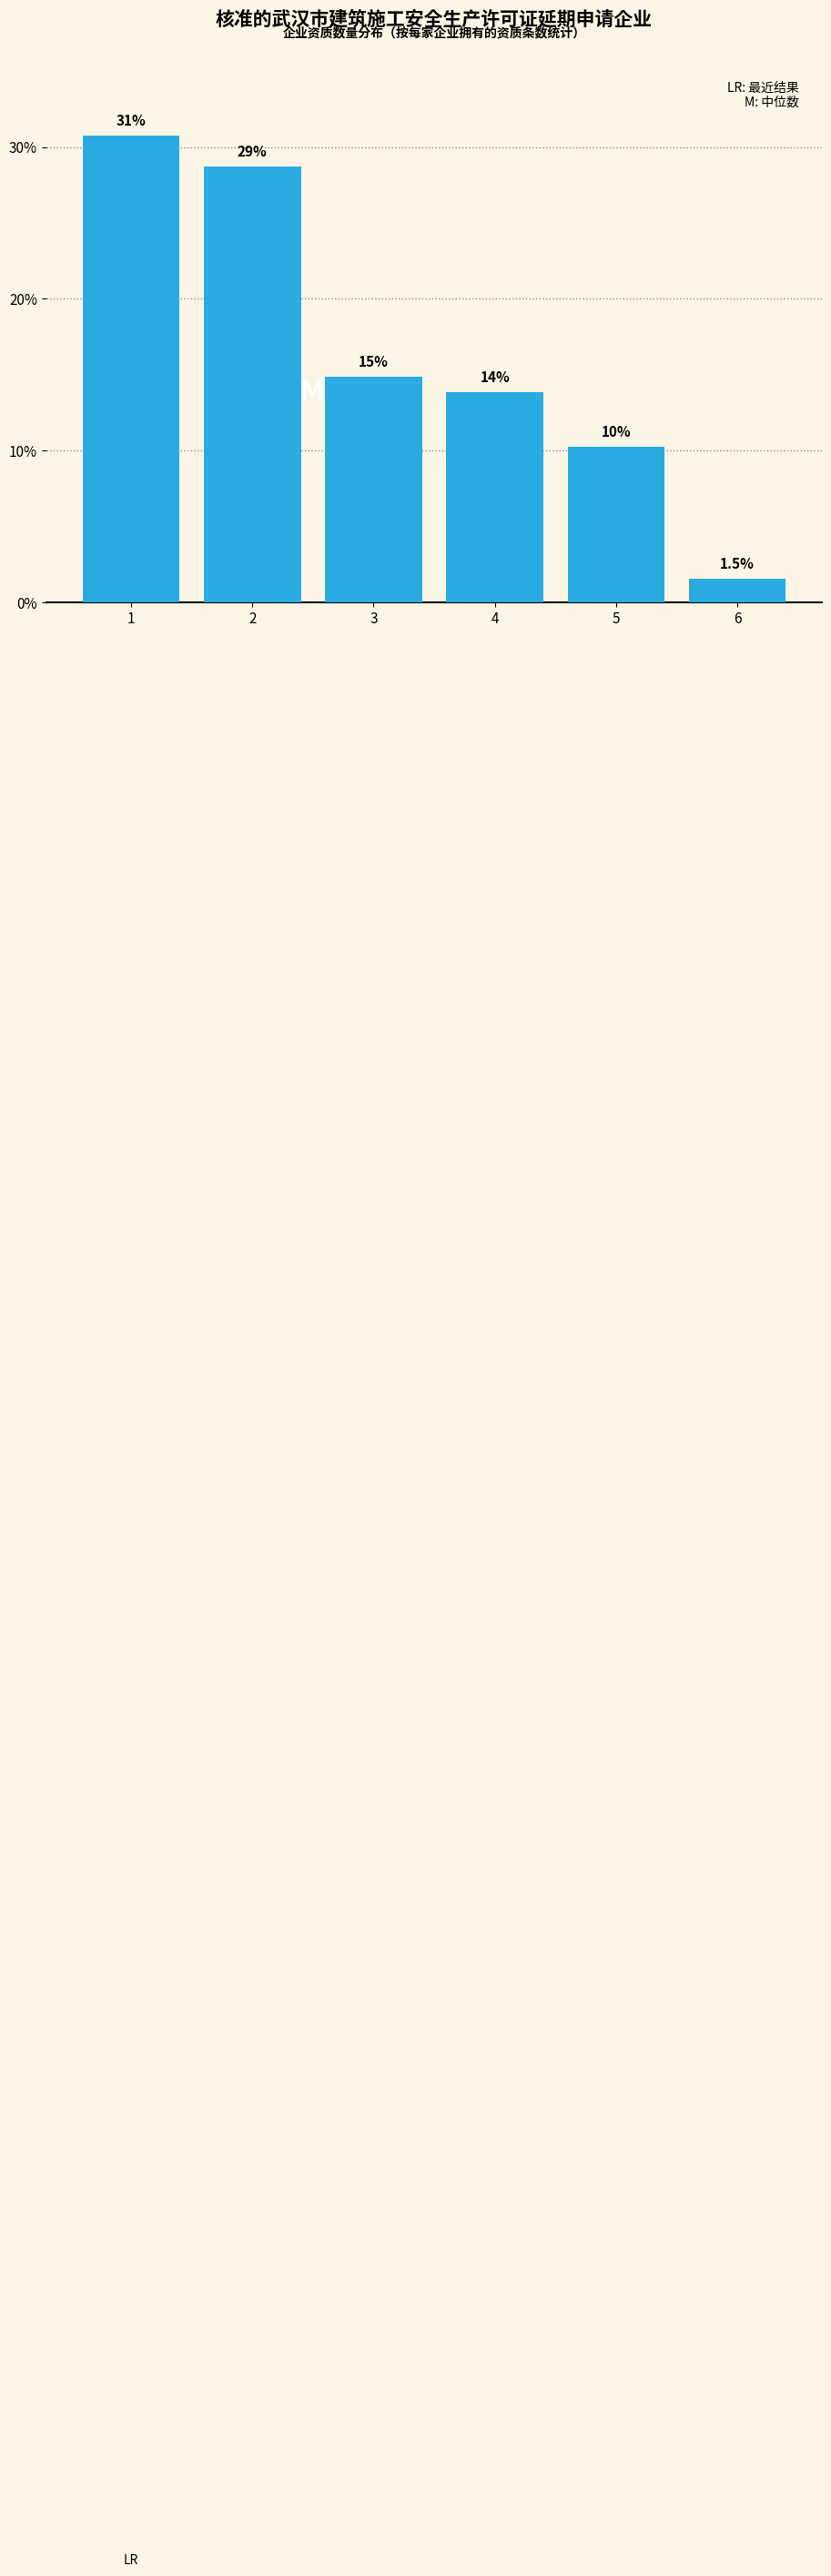

How many bars are there in total?

6